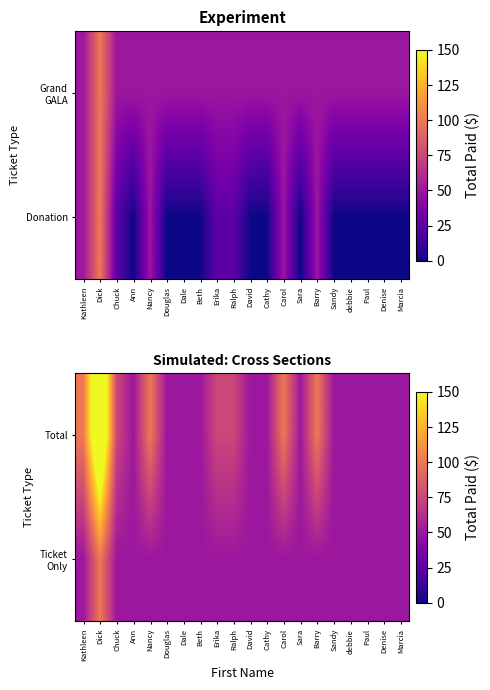

What value does the Total series have at Marcia?

50